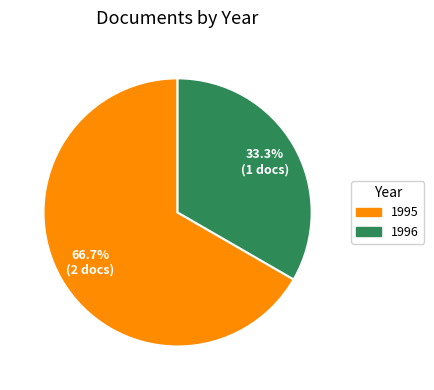

What percentage is NOT represented by 1996?

66.7%